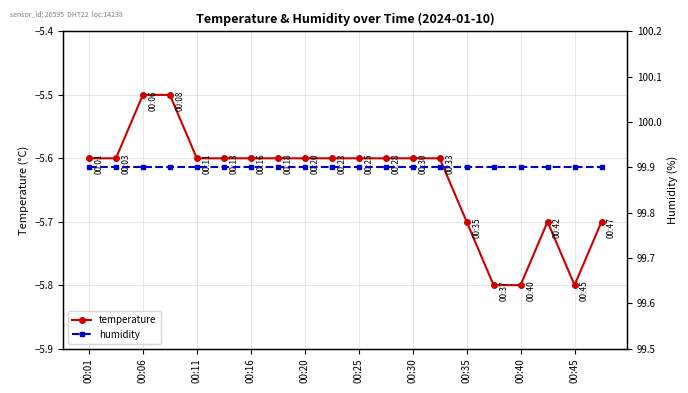

What is the highest value of the temperature series?

-5.5